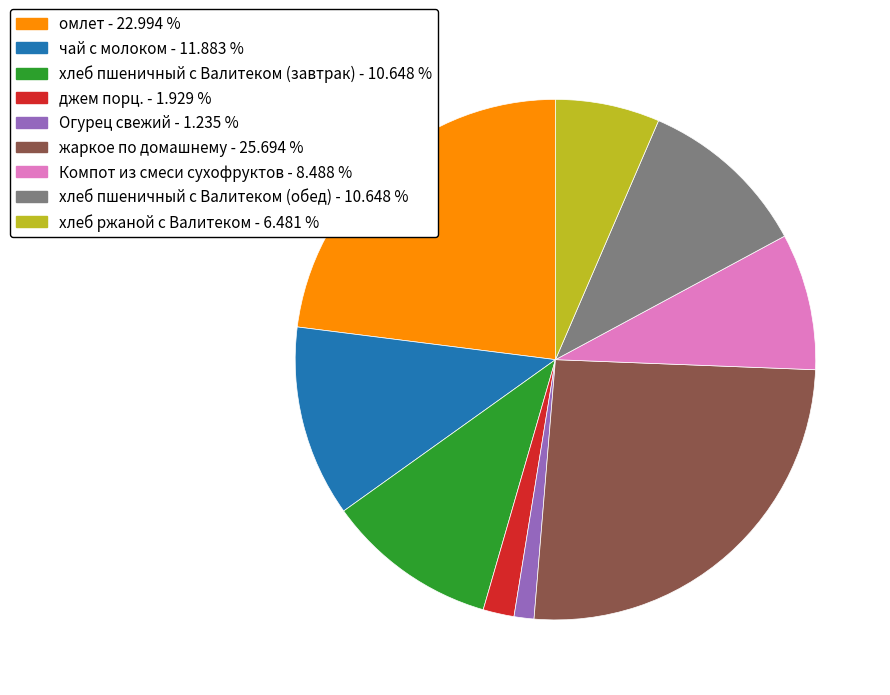

Between чай с молоком and Компот из смеси сухофруктов, which is larger?

чай с молоком